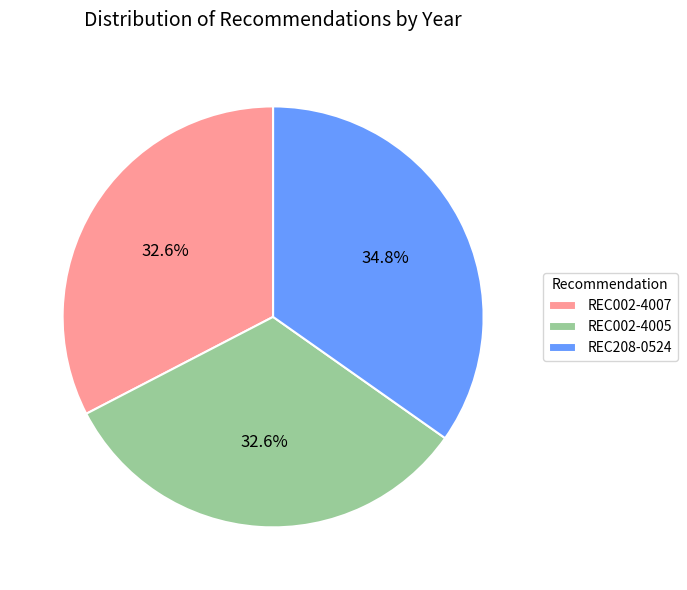

How many slices are in this pie chart?

3